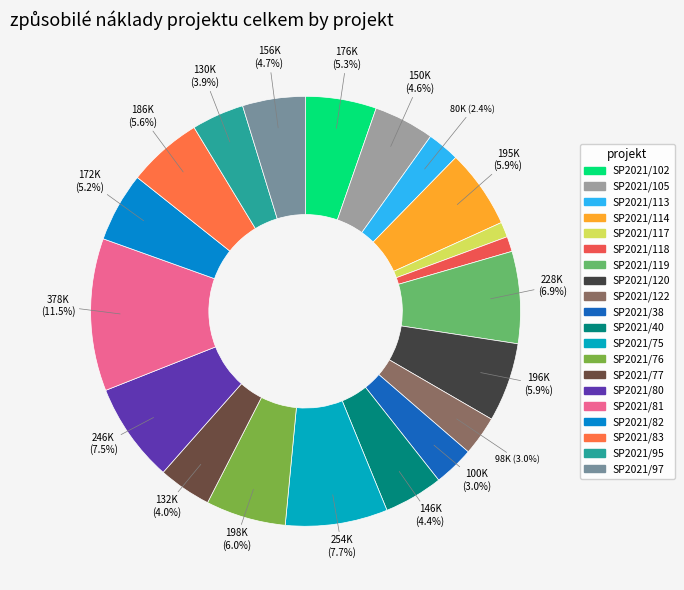

Is the sum of SP2021/117 and SP2021/81 greater than half?

No